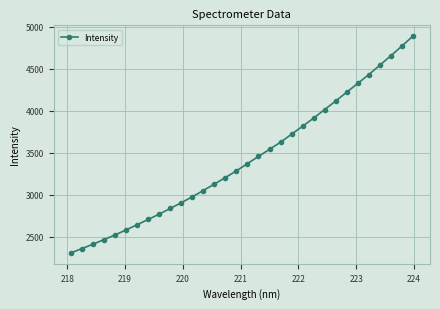

What is the value of the 14th point from the left?

3125.3